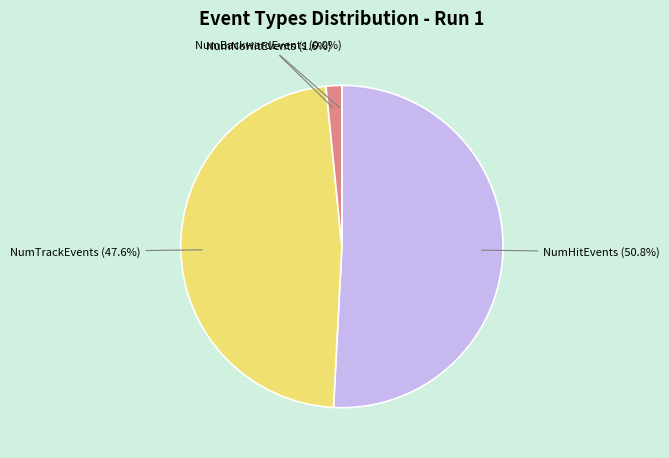

Is there any slice that represents more than half of the pie?

Yes